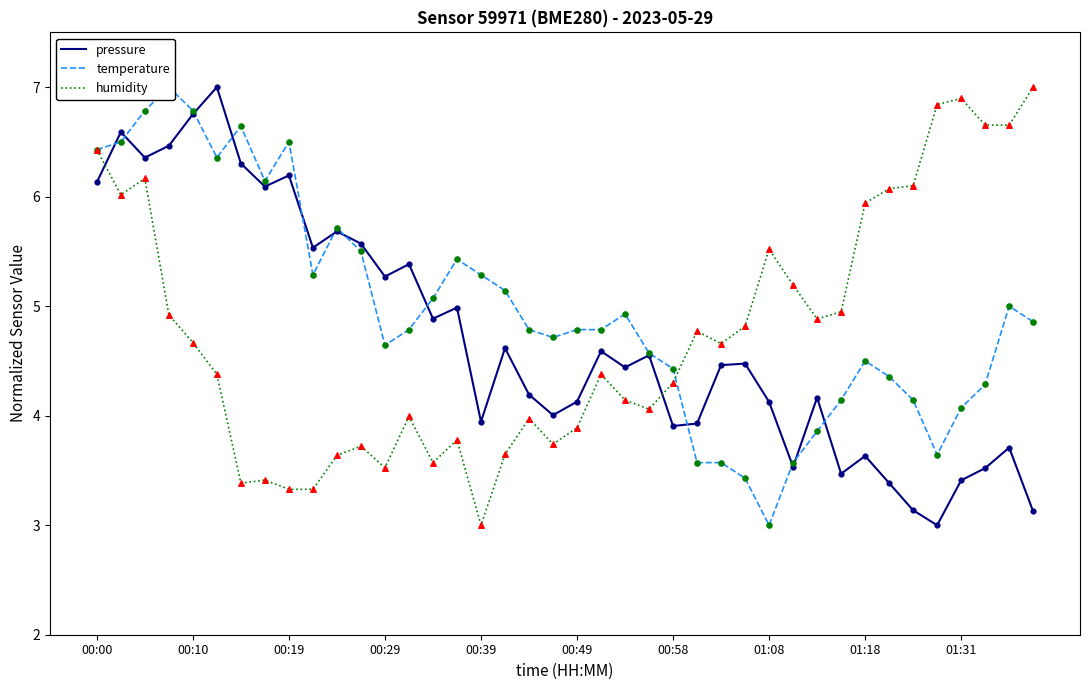

Which series contains the lowest Y value?

pressure